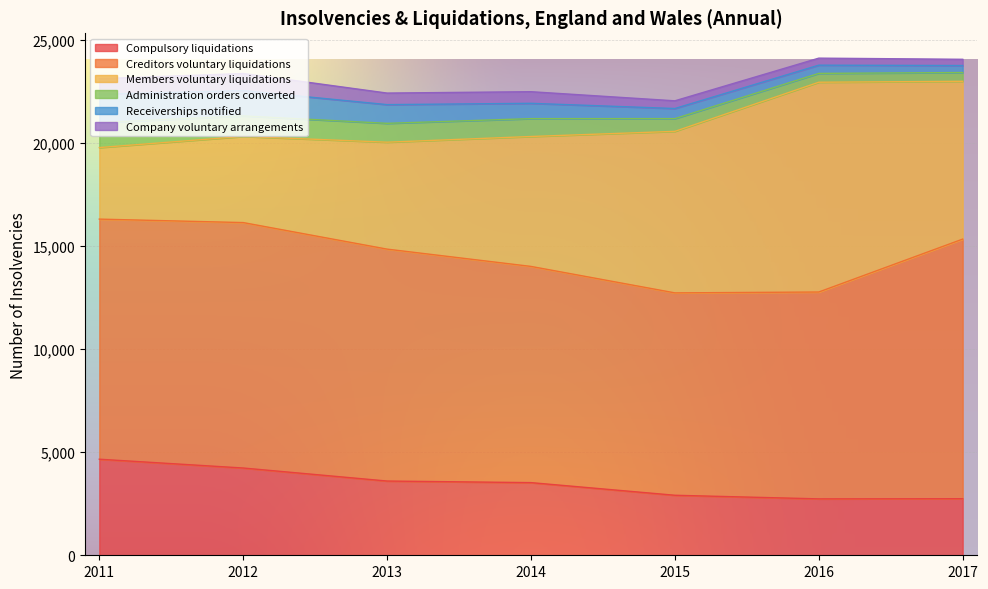

True or false: Compulsory liquidations and Creditors voluntary liquidations cross at least once.

False